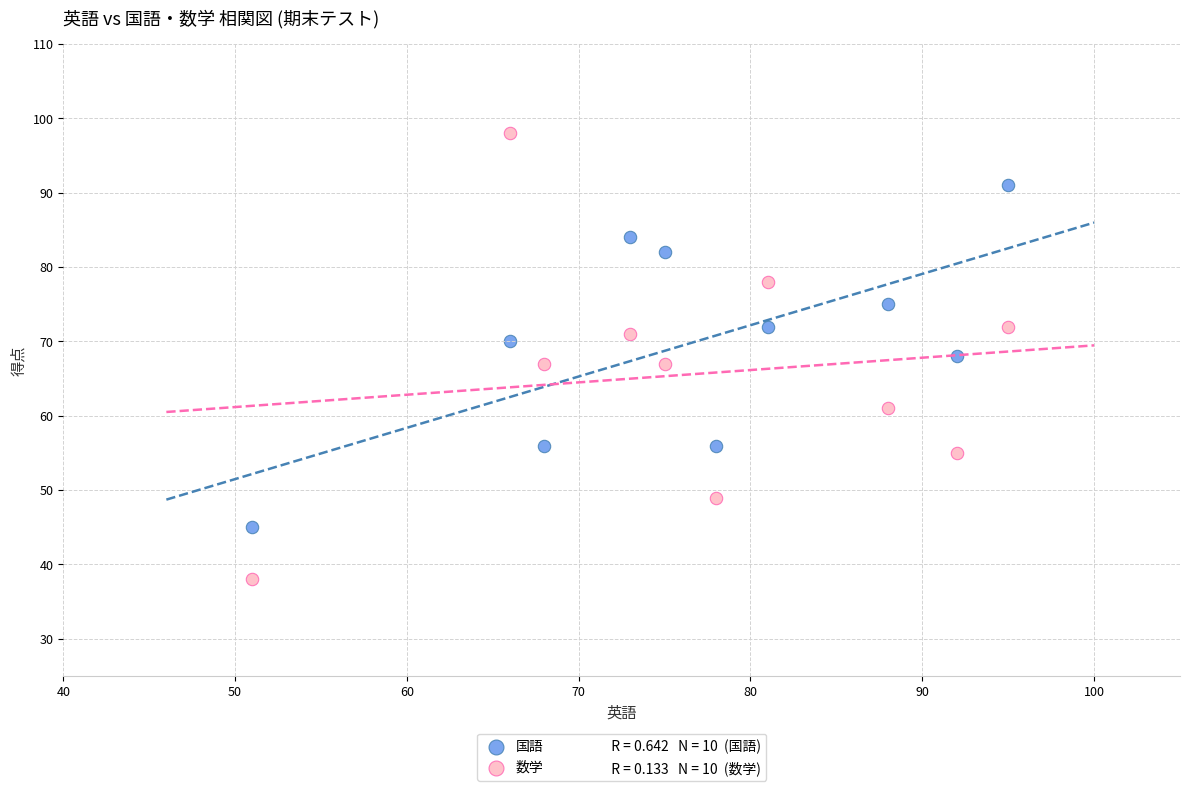

Which series reaches the maximum Y coordinate?

数学